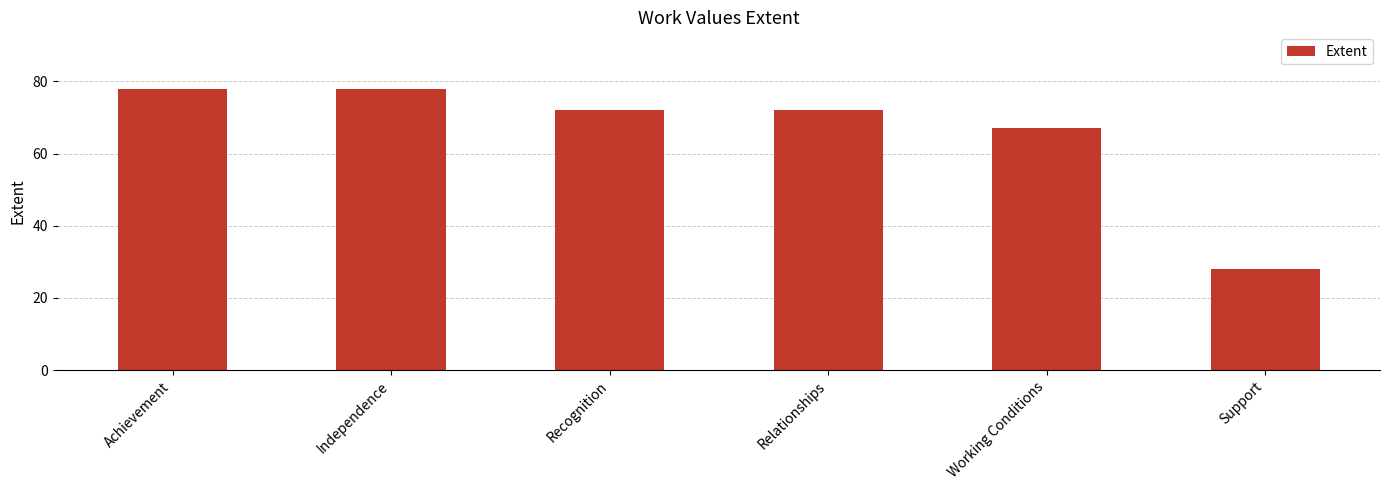

What value does the data have at Achievement, to the nearest 5?

80